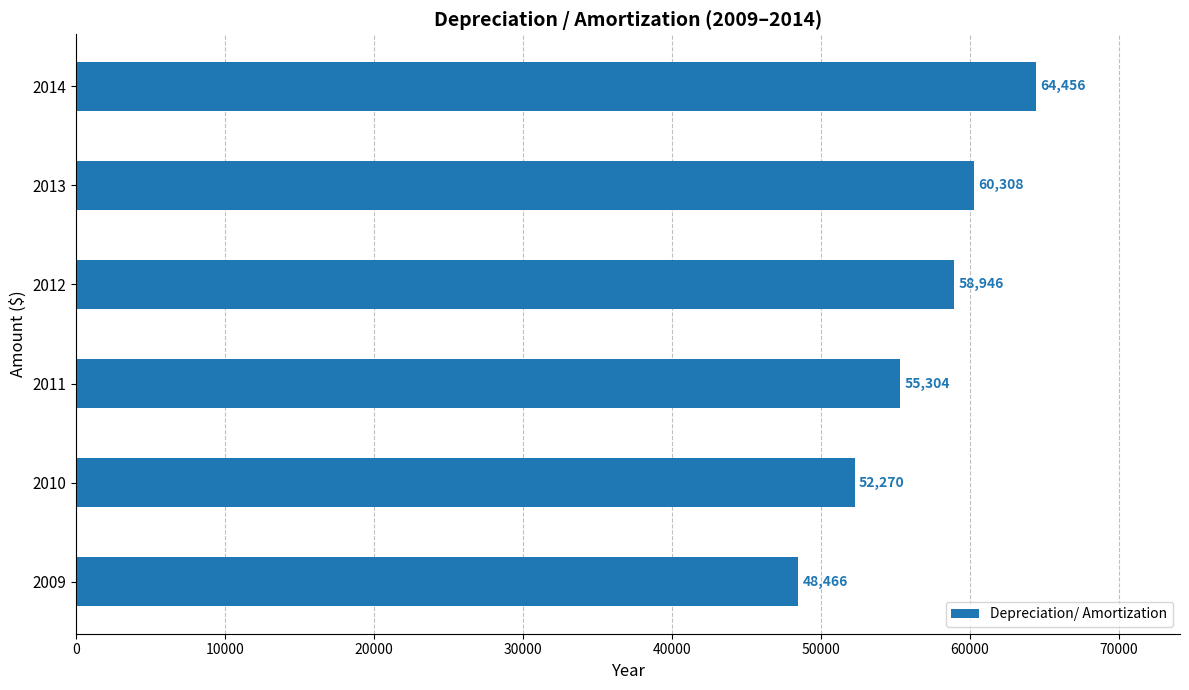

What is the change in value from 2013 to 2014?

+4148